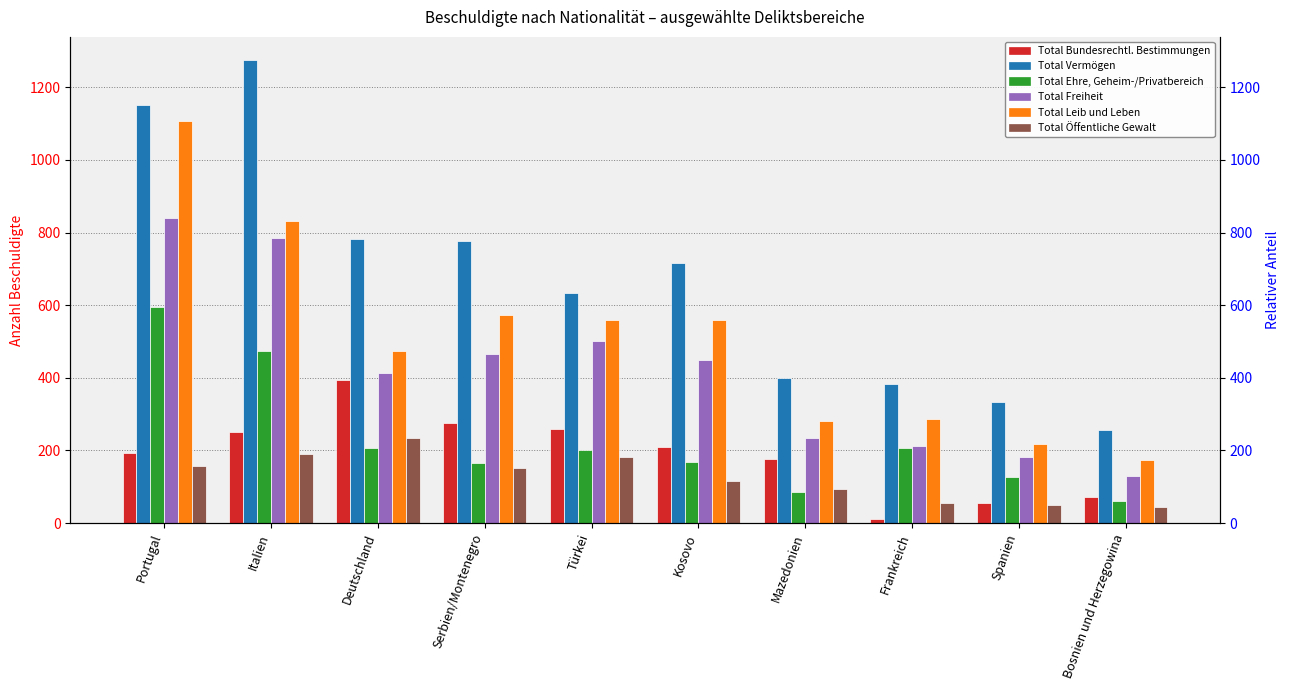

What is the minimum value for Total Freiheit?

131